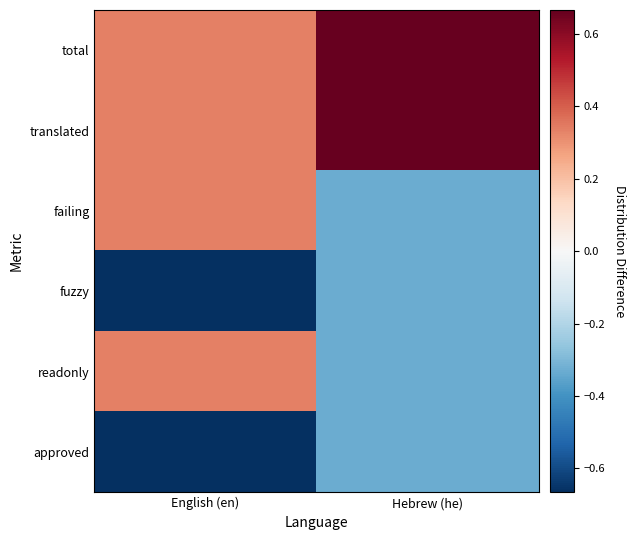

What is the spread (max minus min) of values at English (en)?

1.0